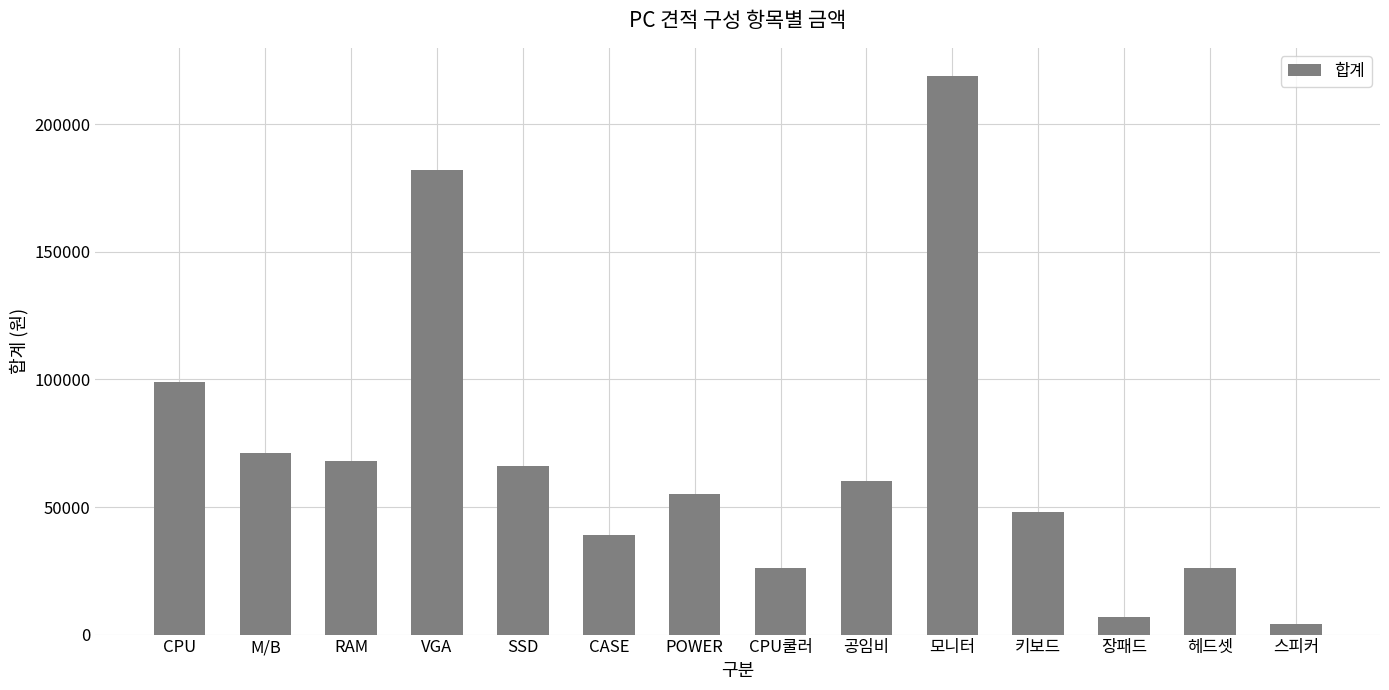

What is the difference between the second highest and second lowest values?

175000